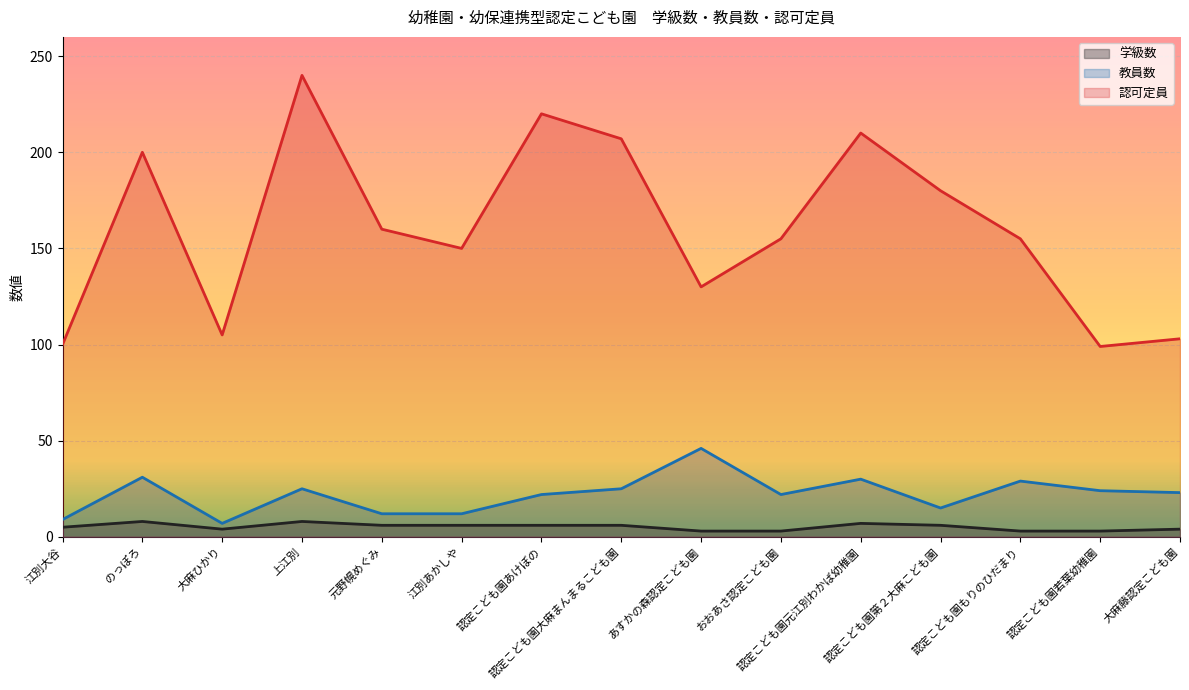

The 認可定員 series shows 155 at 認定こども園もりのひだまり. True or false?

True